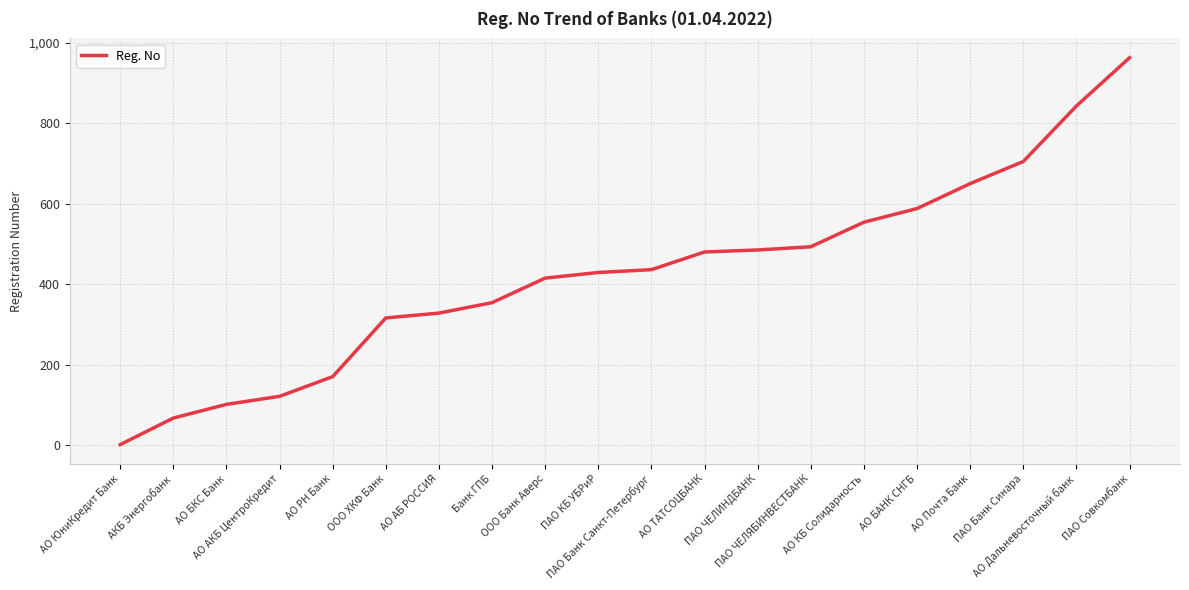

What is the change in value from АКБ Энергобанк to ПАО Совкомбанк?

+896